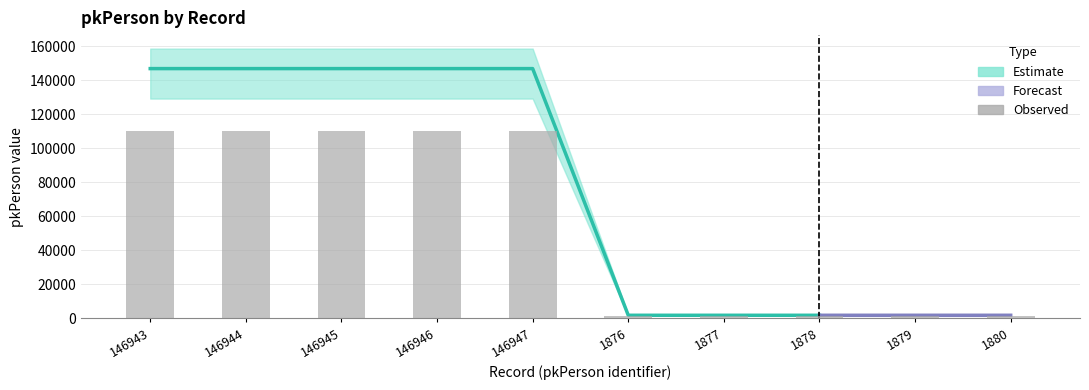

How many data points are less than 110207?

5